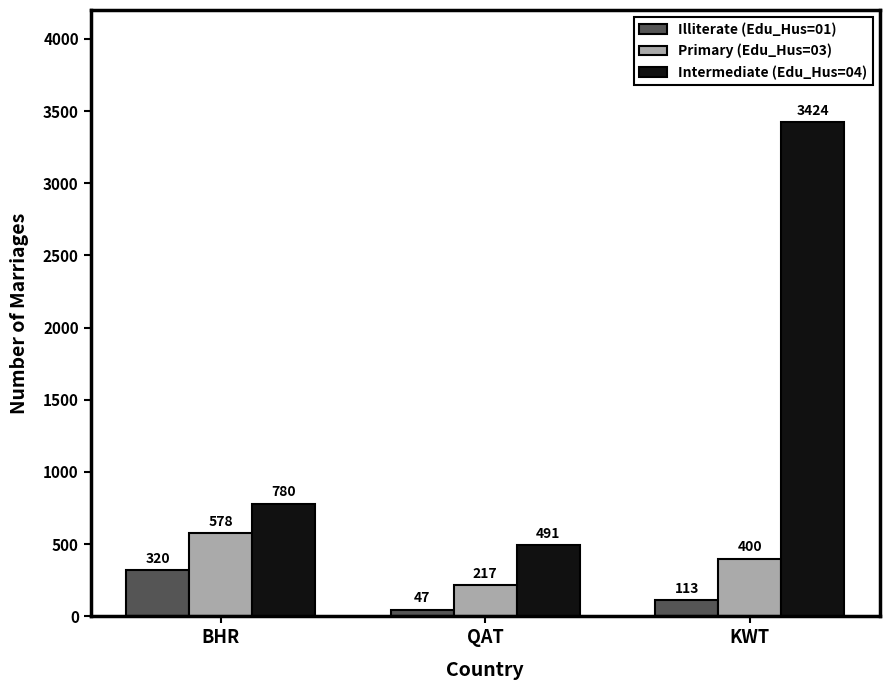

What is the minimum value shown in the chart?

47